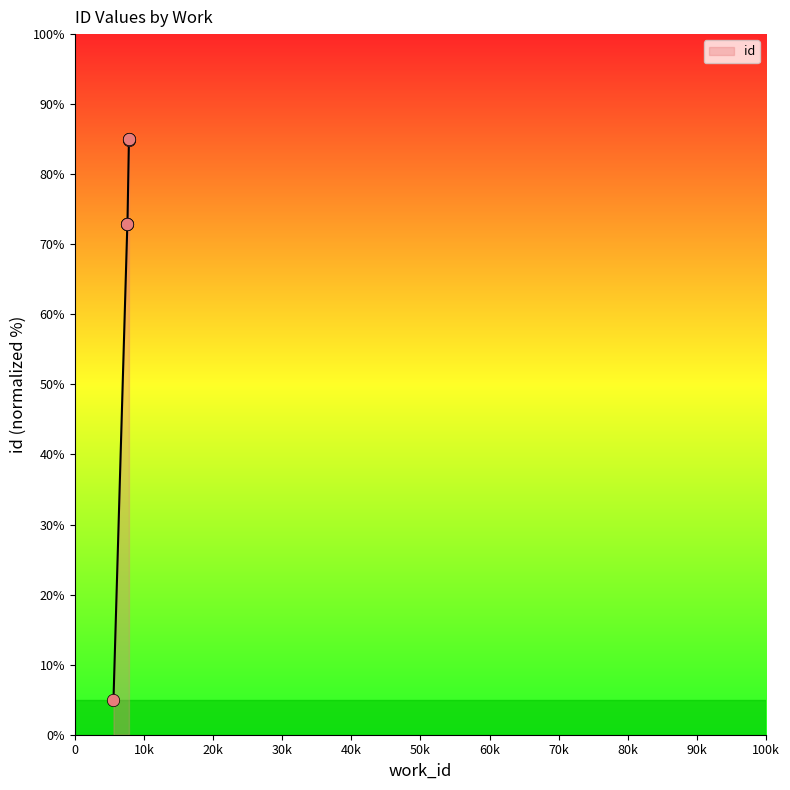

Between 7836 and 7619, which is larger?

7836